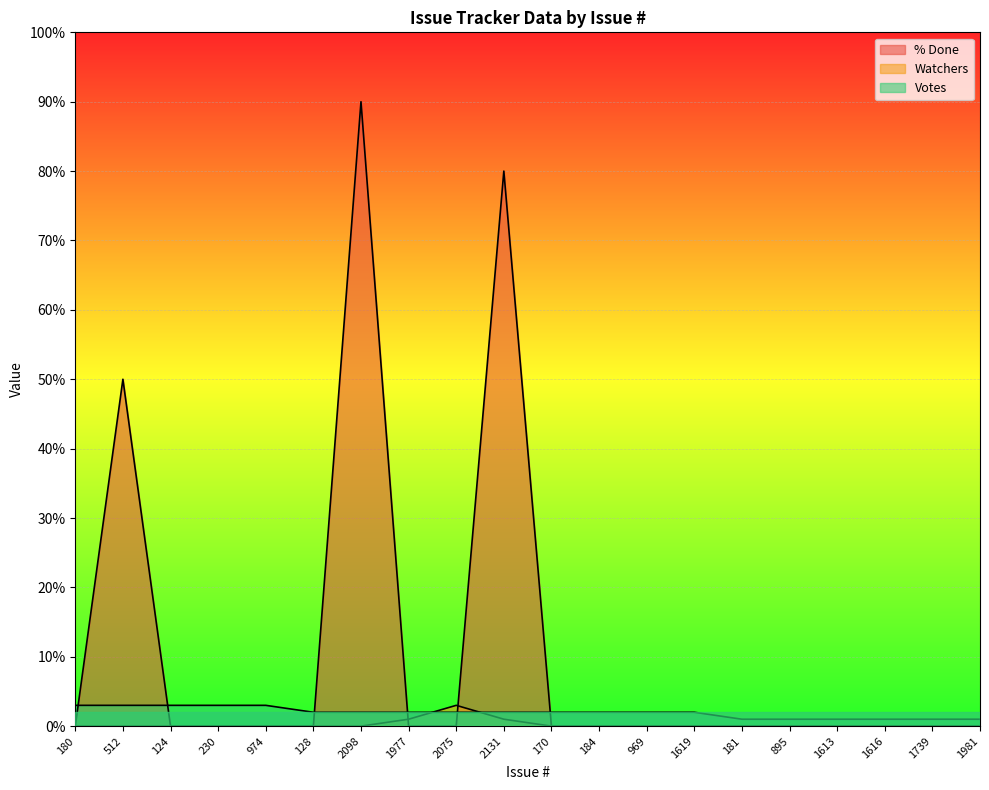

How many lines are shown in the chart?

3